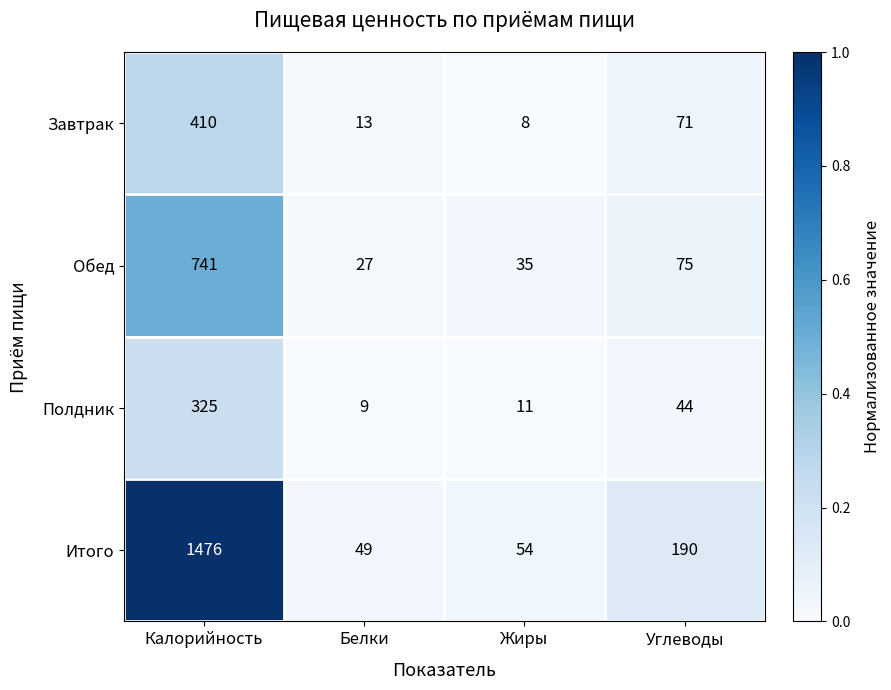

True or false: Обед has a value of 46 at Белки.

False